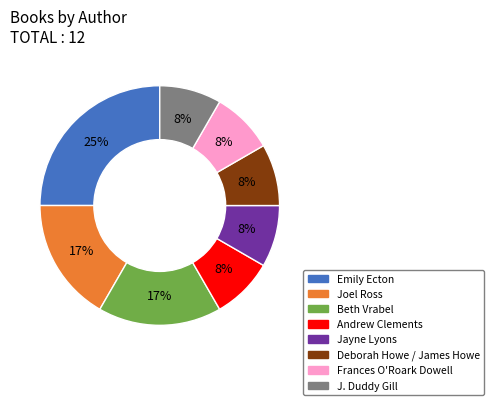

Does Emily Ecton account for over 50% of the chart?

No